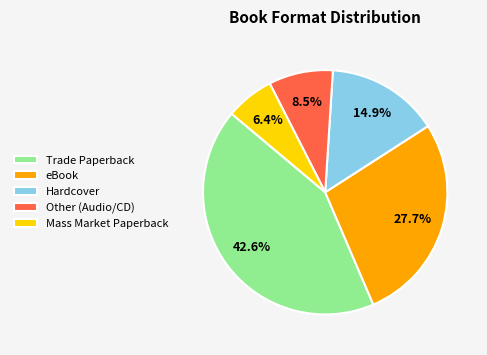

How many slices are in this pie chart?

5